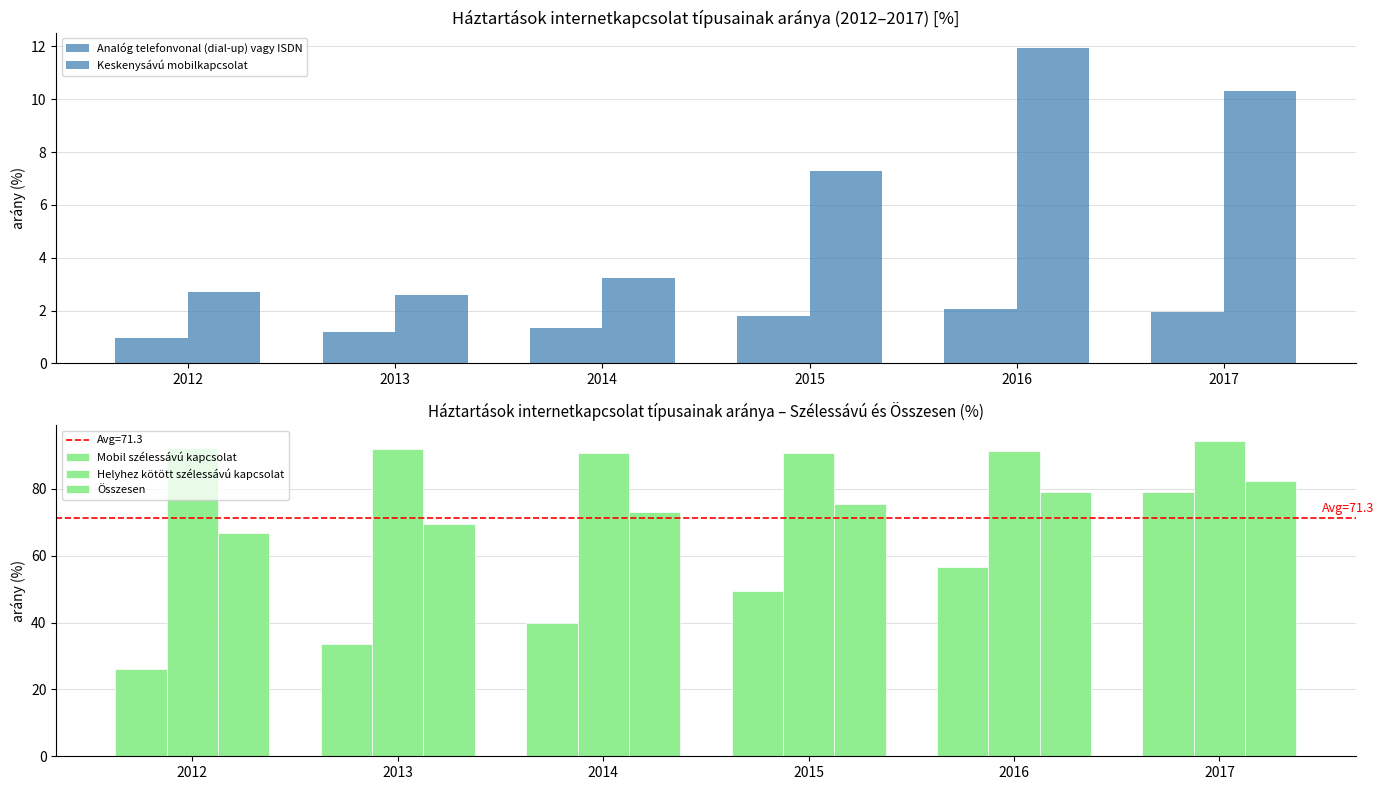

The Mobil szélessávú kapcsolat series shows 14.7 at 2012. True or false?

False